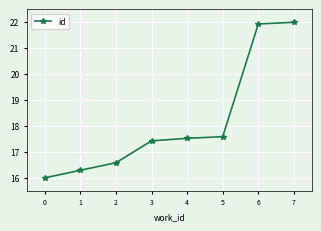

Reading left to right, extract all data points from this chart.

0=16.0	1=16.3	2=16.6	3=17.4	4=17.5	5=17.6	6=21.9	7=22.0